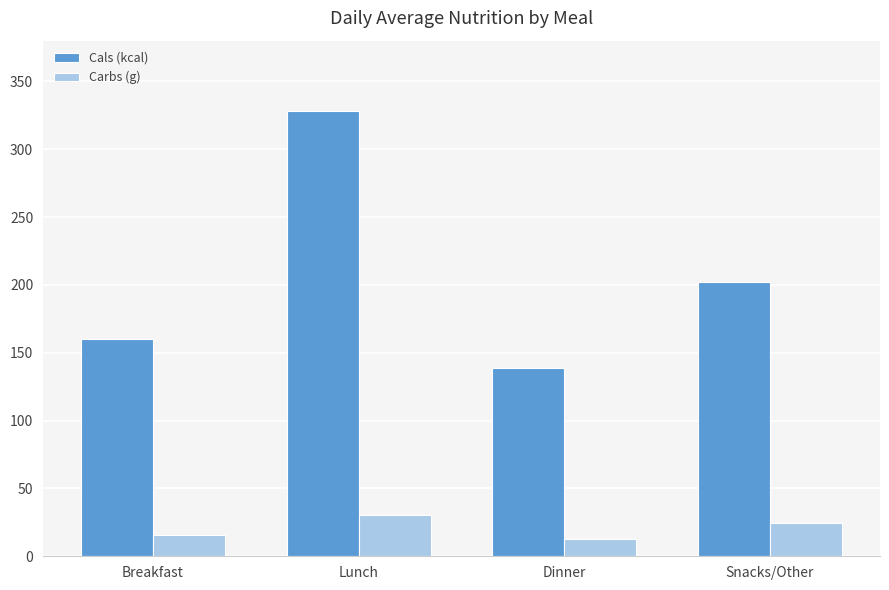

True or false: Cals (kcal) has a value of 160.0 at Breakfast.

True